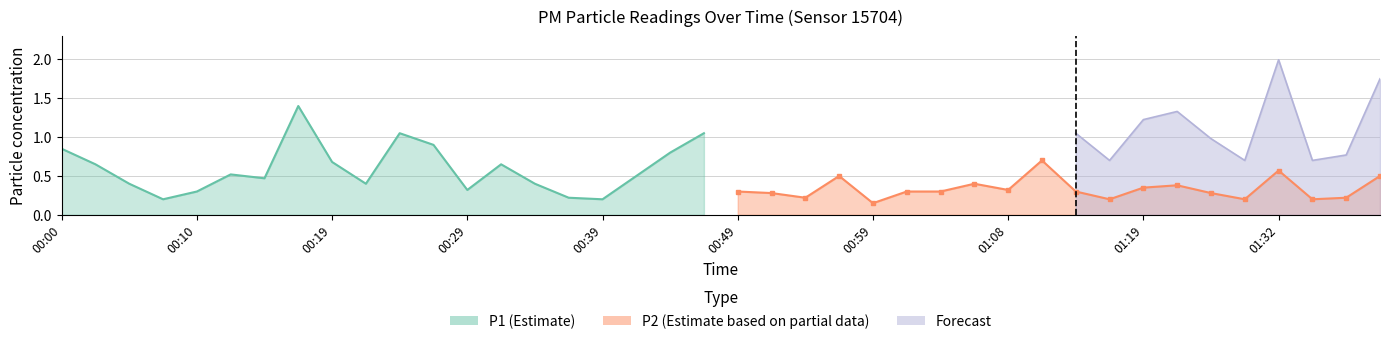

Where is the first local maximum for P1?

00:12